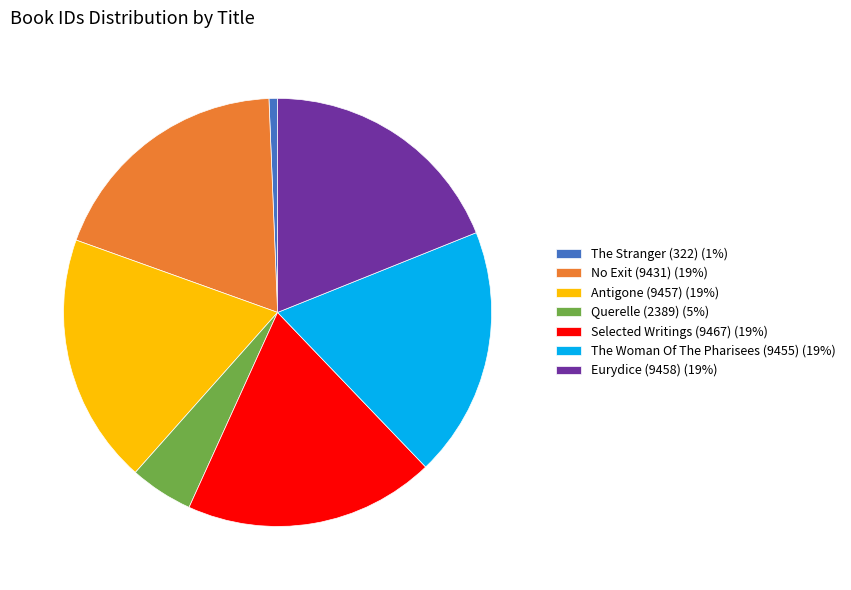

Is it true that Selected Writings (9467) (19%) is 19% of the pie?

True